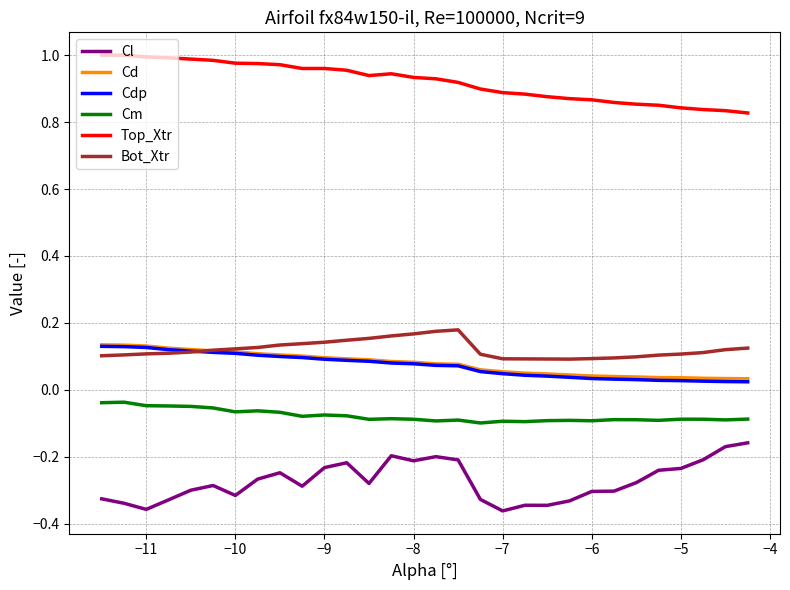

True or false: Cl and Top_Xtr intersect in this chart.

False